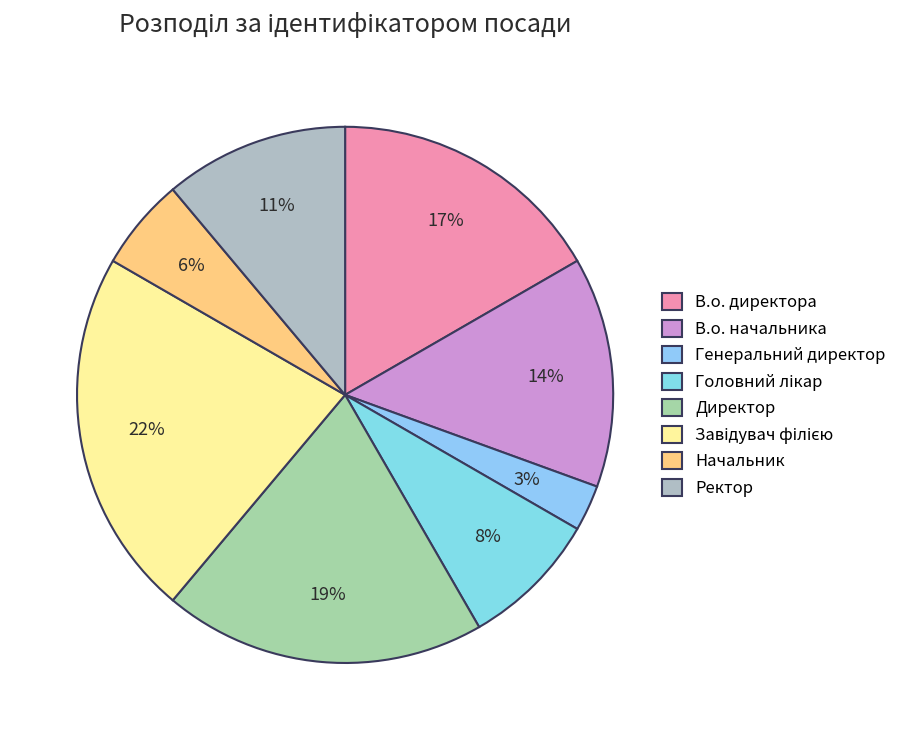

Rank the categories by value from highest to lowest.

Завідувач філією, Директор, В.о. директора, В.о. начальника, Ректор, Головний лікар, Начальник, Генеральний директор